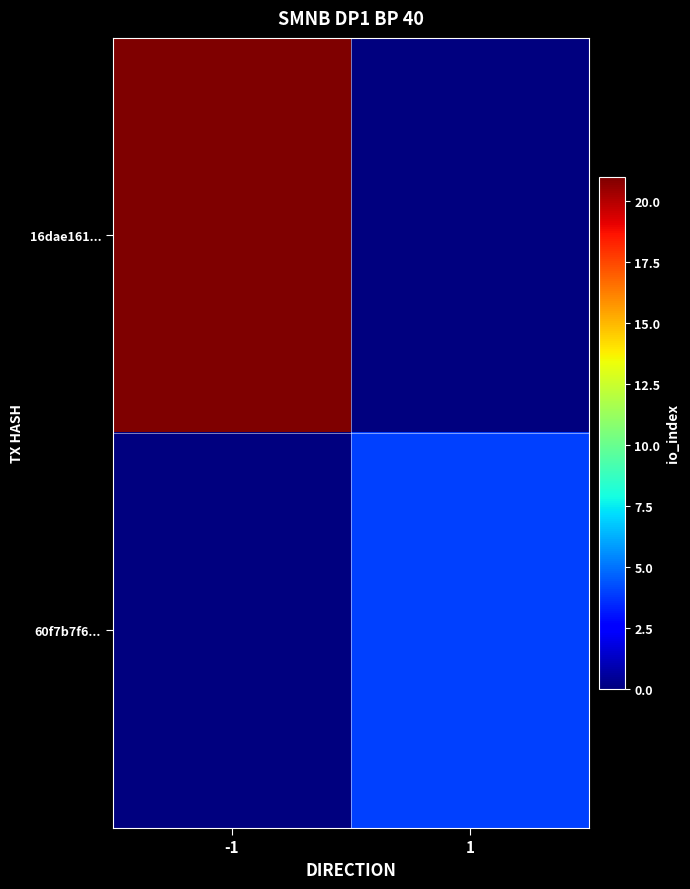

Which series has the largest total across all categories?

16dae161...